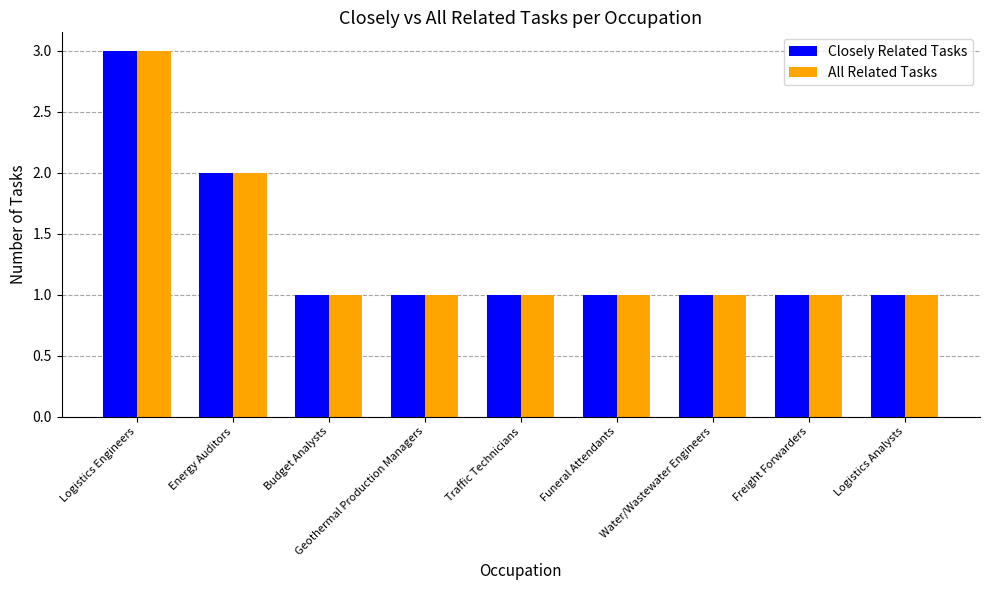

What is the difference between the maximum and minimum values in the Closely Related Tasks series?

2